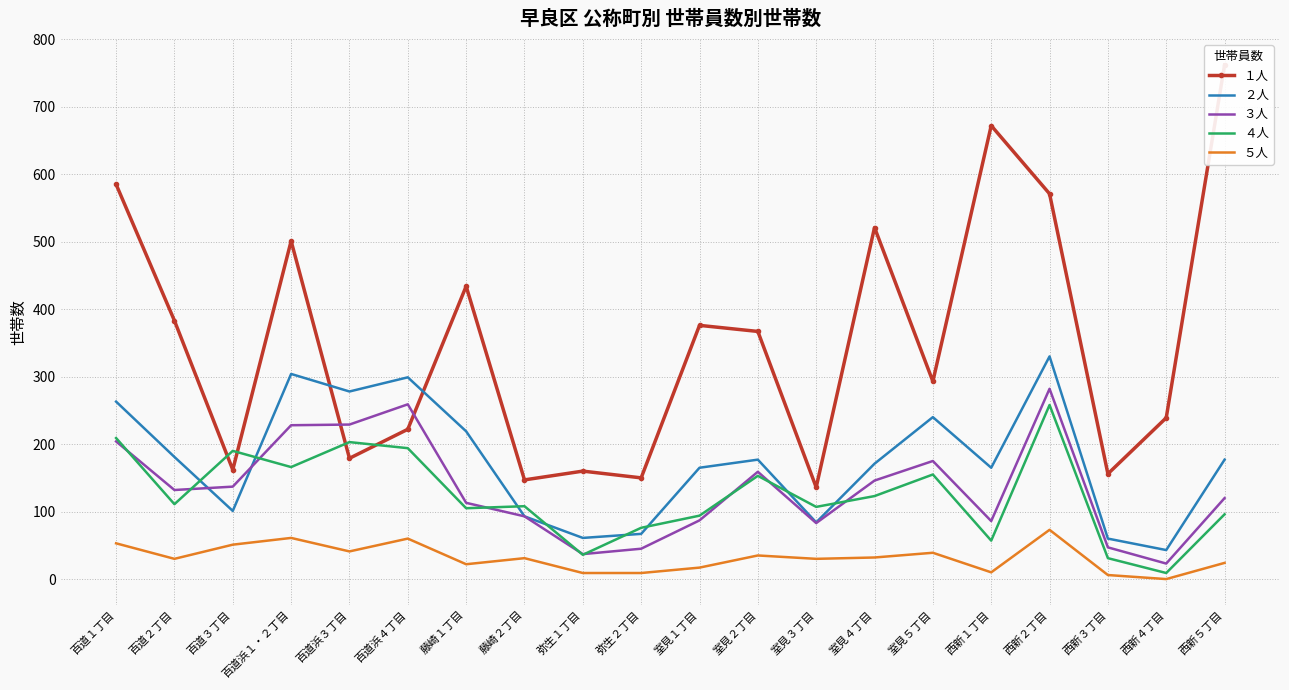

What is the highest value of the １人 series?

762